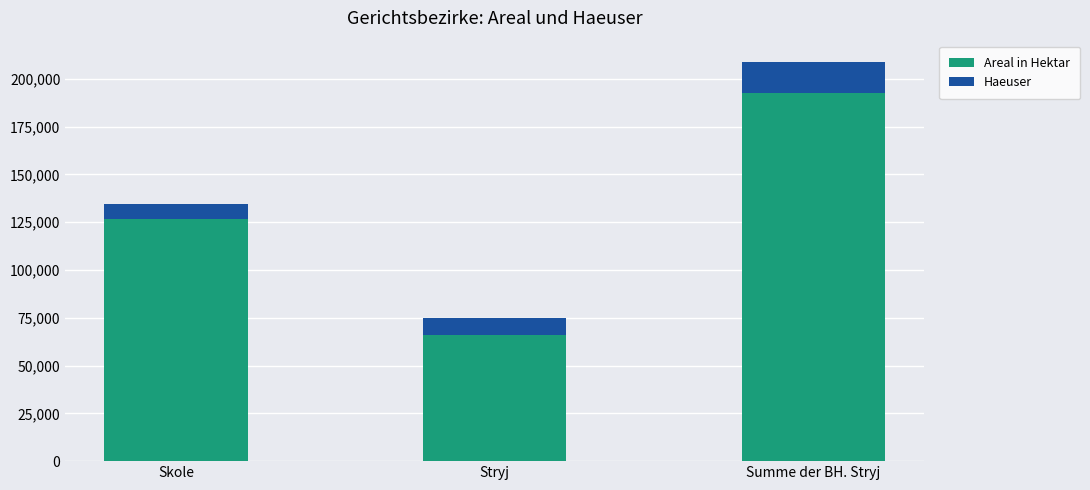

How many Areal in Hektar values are between 65935 and 192811?

3